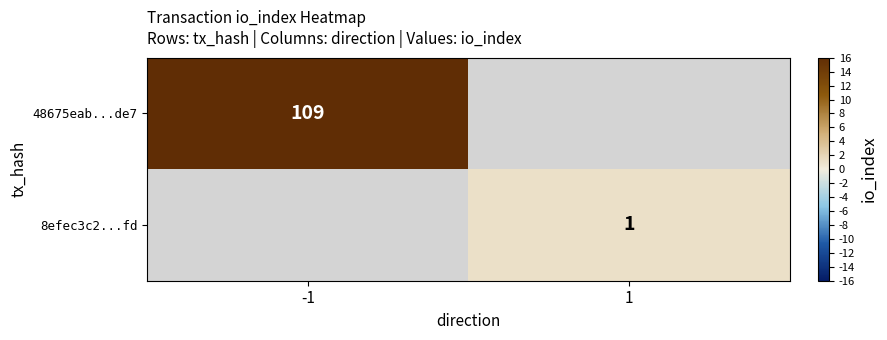

The 8efec3c2...fd series shows 1 at 1. True or false?

True